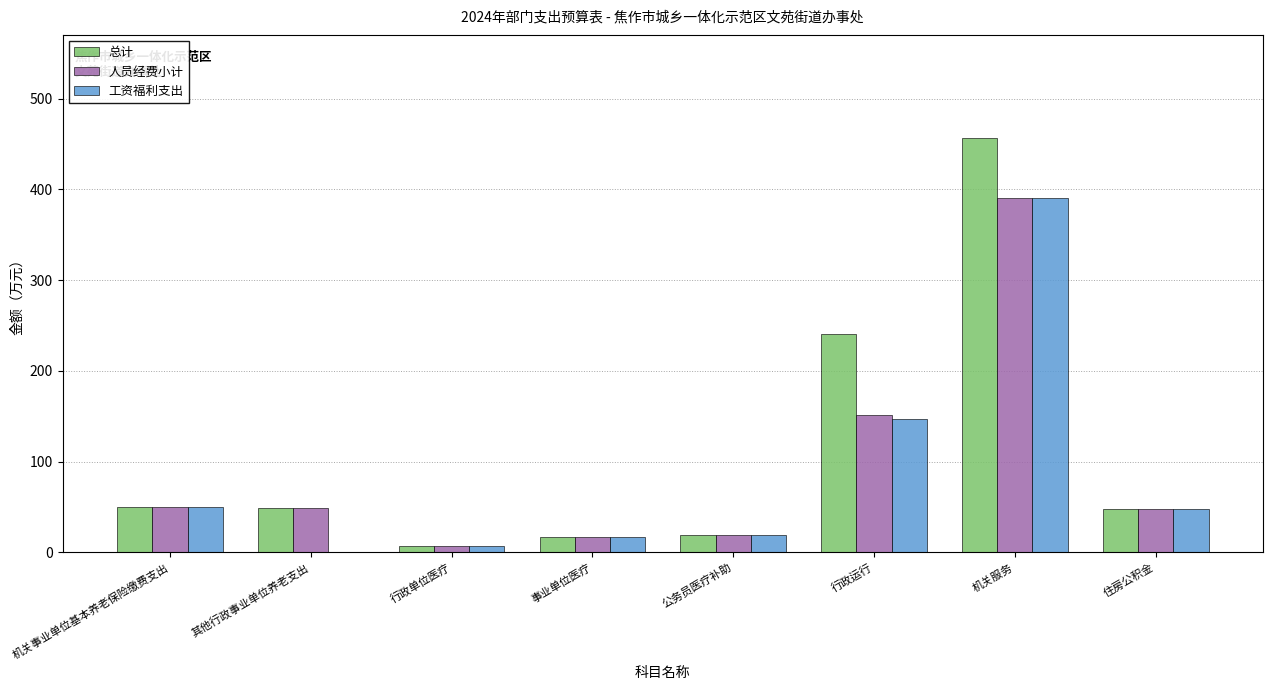

Which series has the largest total across all categories?

总计